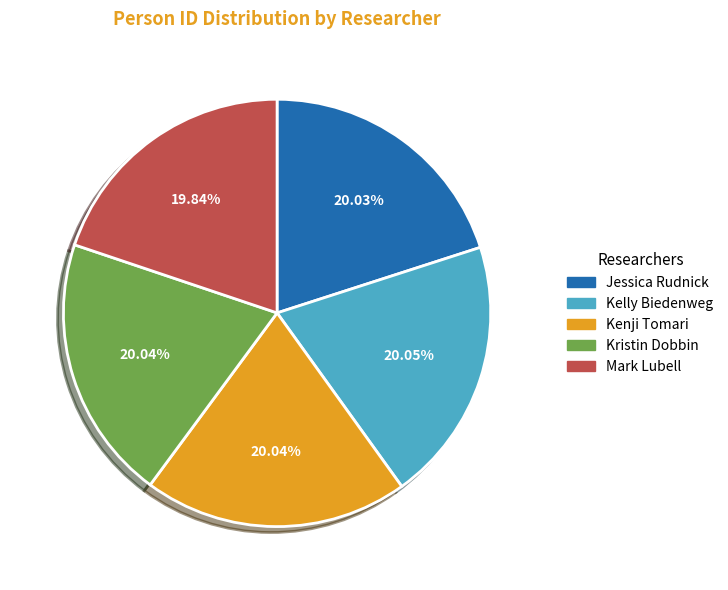

Count the number of slices in the pie.

5